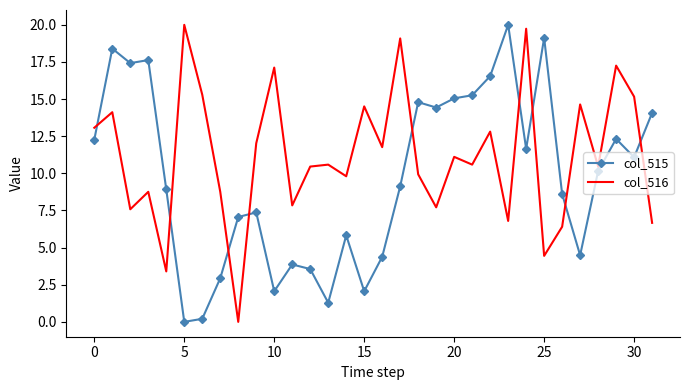

What is the highest value of the col_516 series?

20.0